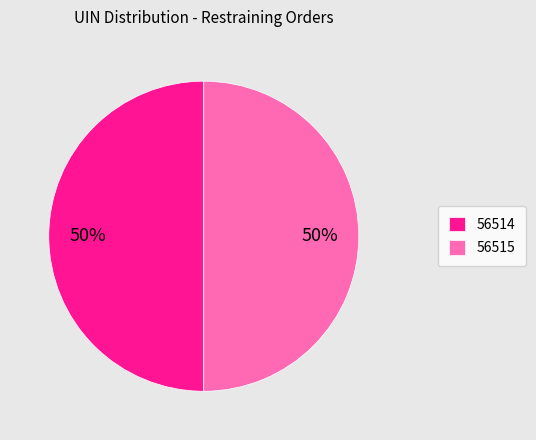

To the nearest percent, what is the combined percentage of 56514 and 56515?

100%